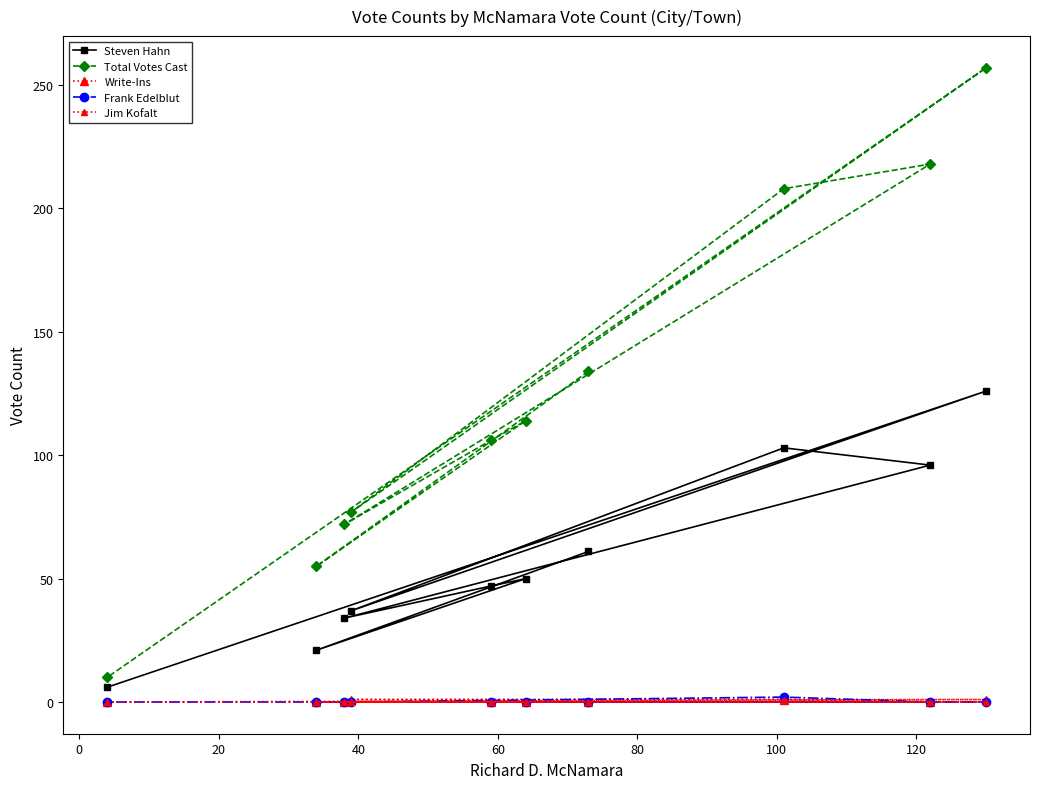

True or false: Total Votes Cast and Steven Hahn cross at least once.

False